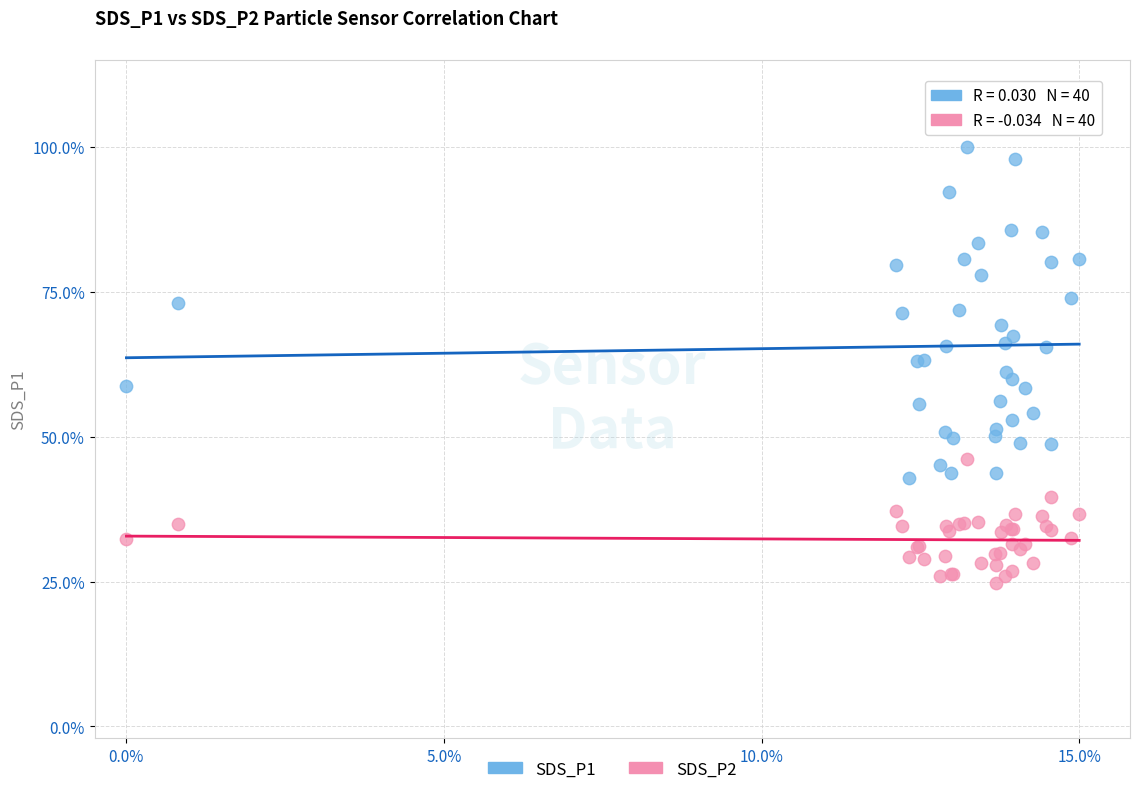

Which series contains the highest Y value?

SDS_P1